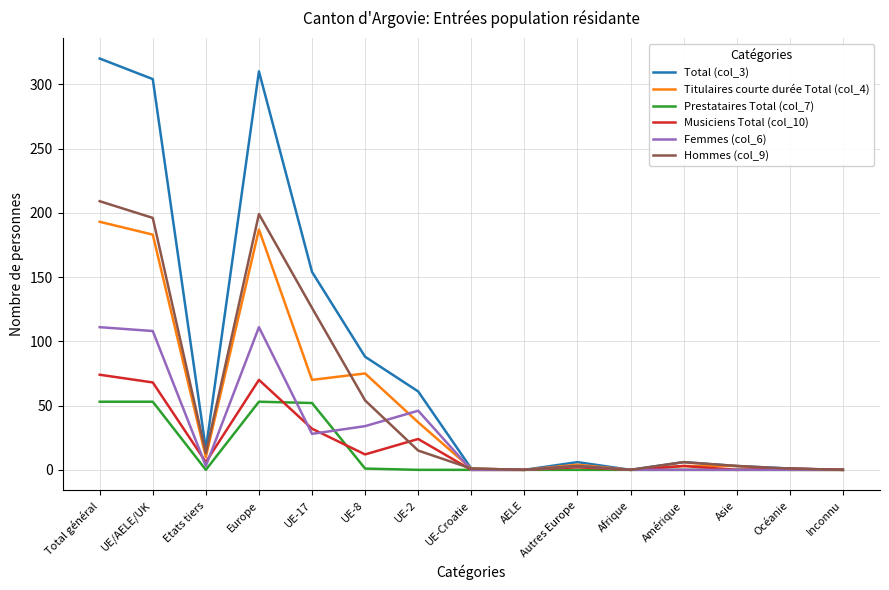

Does the chart display data point markers on the line(s)?

No